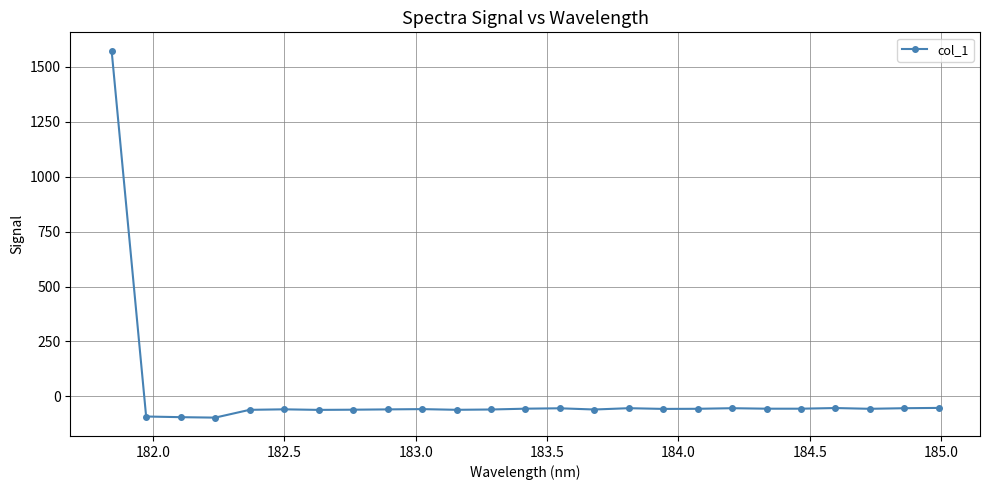

What is the smallest value displayed?

-96.6